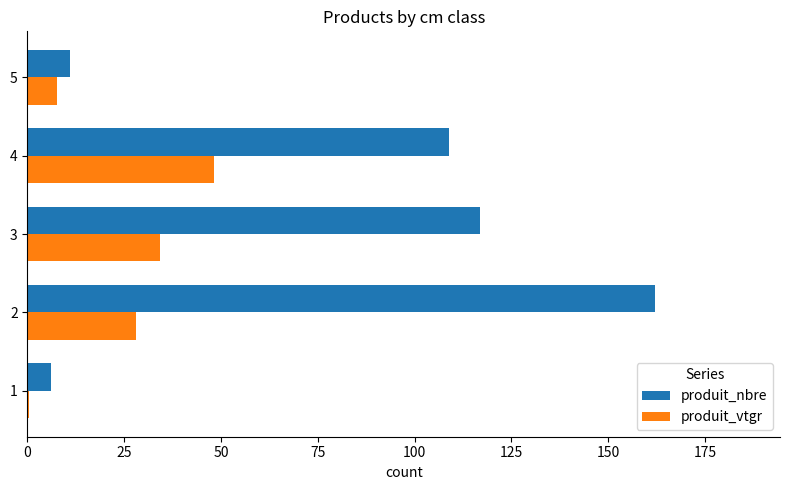

What is the sum of all produit_nbre values?

405.0